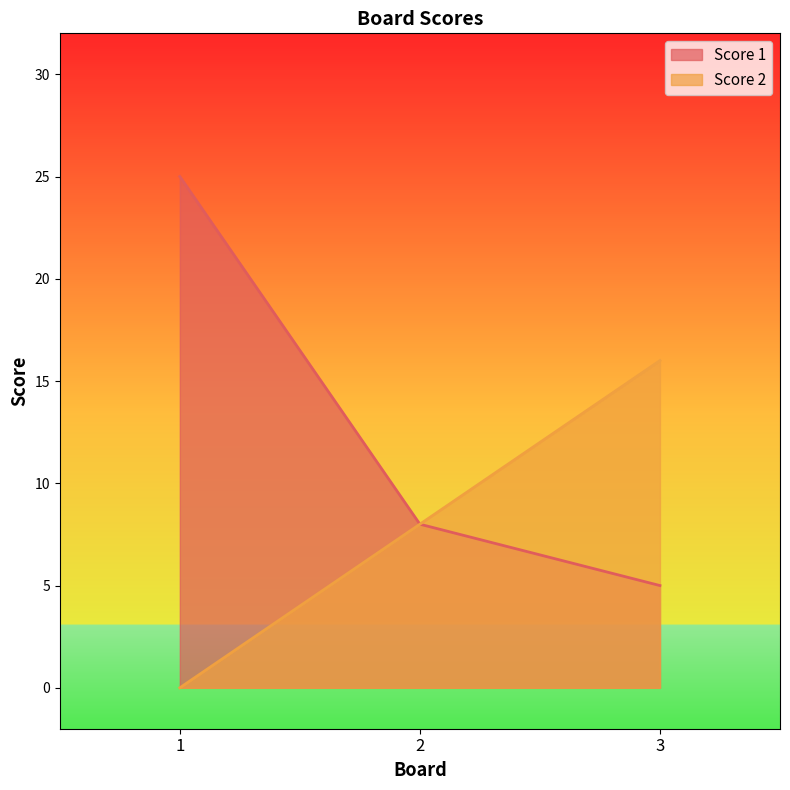

Between 2 and 1, which is larger?

1